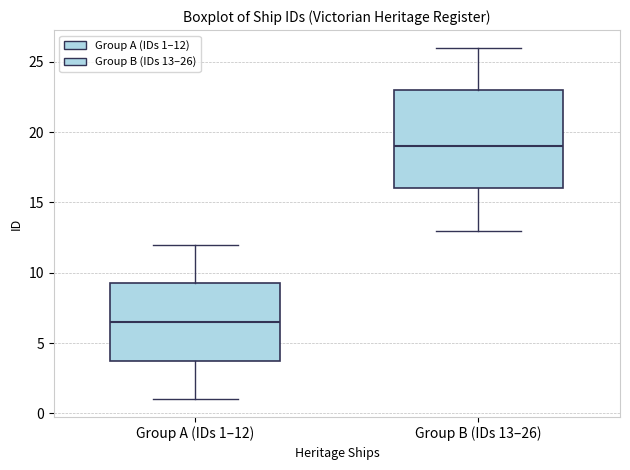

Which box is the tallest, from its lower edge to its upper edge?

Group B (IDs 13–26)